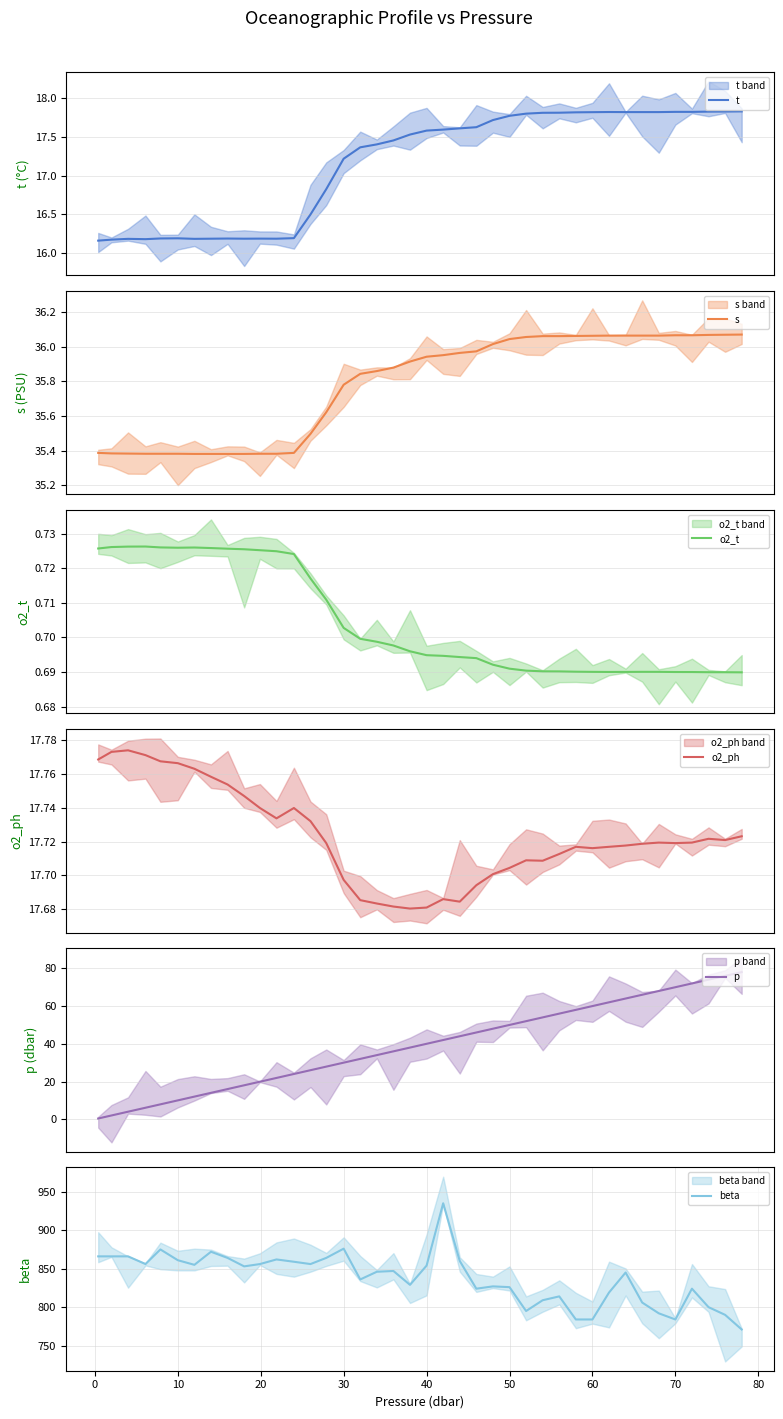

What is the average value of the beta series?

838